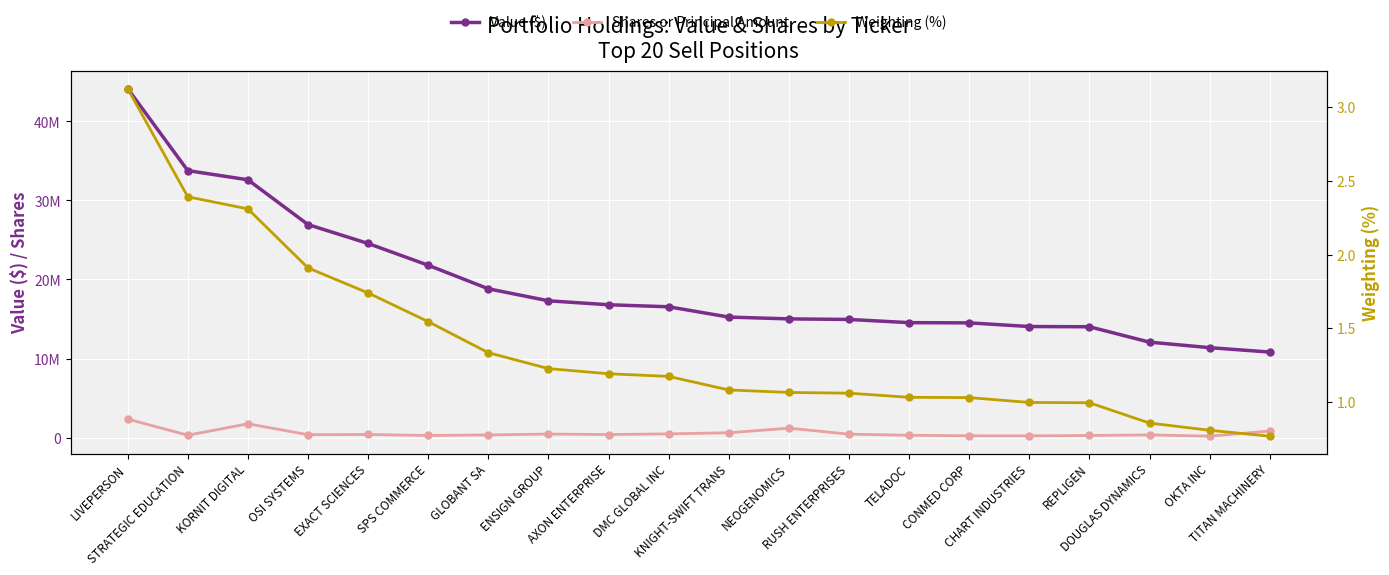

True or false: Shares or Principal Amount and Value ($) intersect in this chart.

False